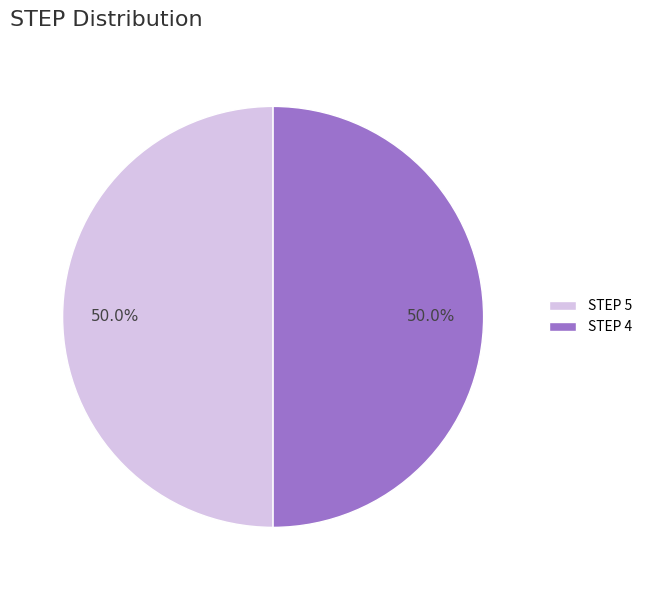

What percentage do STEP 5 and STEP 4 together represent?

100.0%